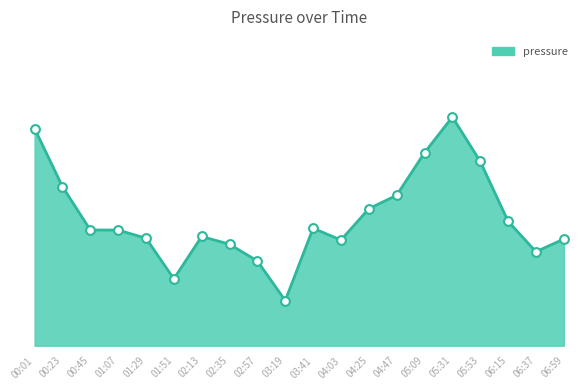

What is the change in value from 04:47 to 05:09?

+18.8